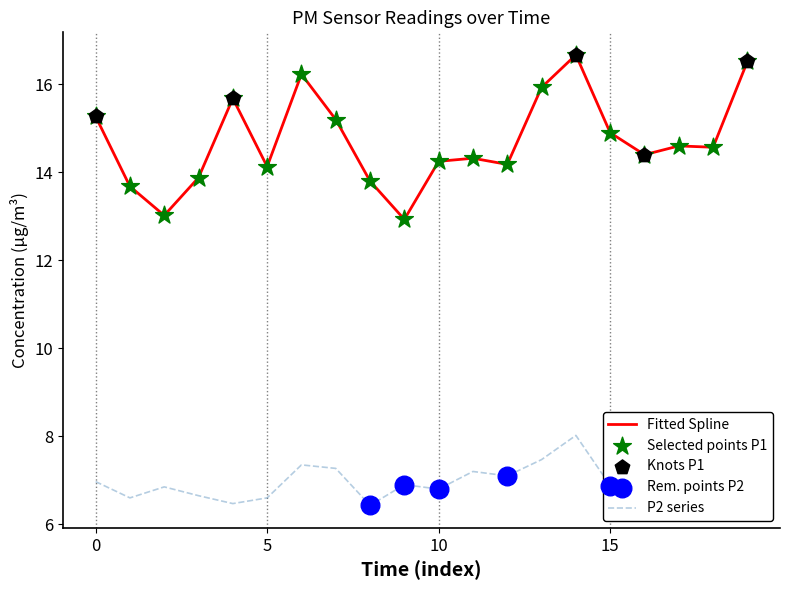

At how many categories does at least one series exceed 10?

20